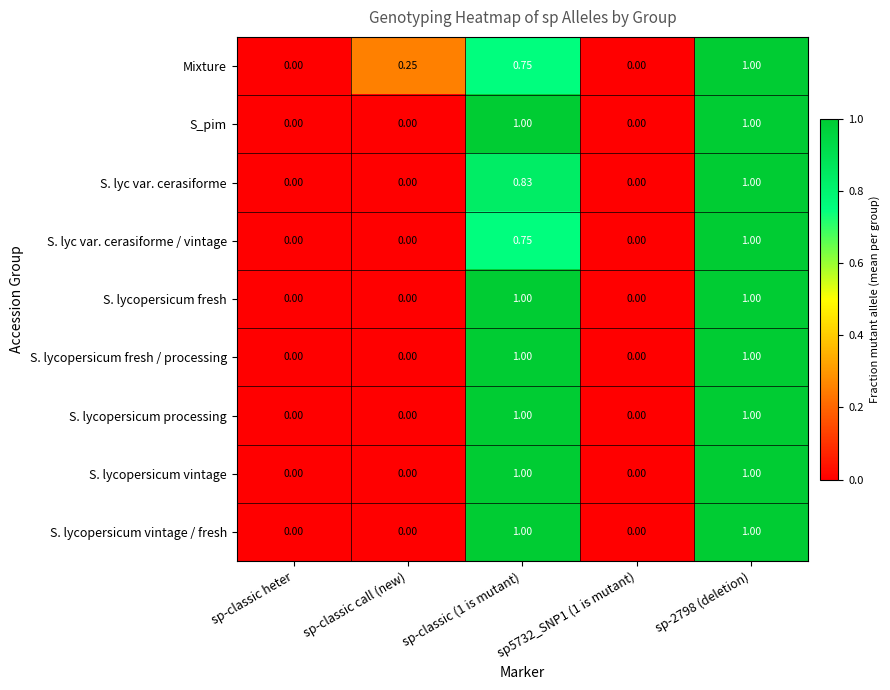

How many positive values does the S_pim series have?

2